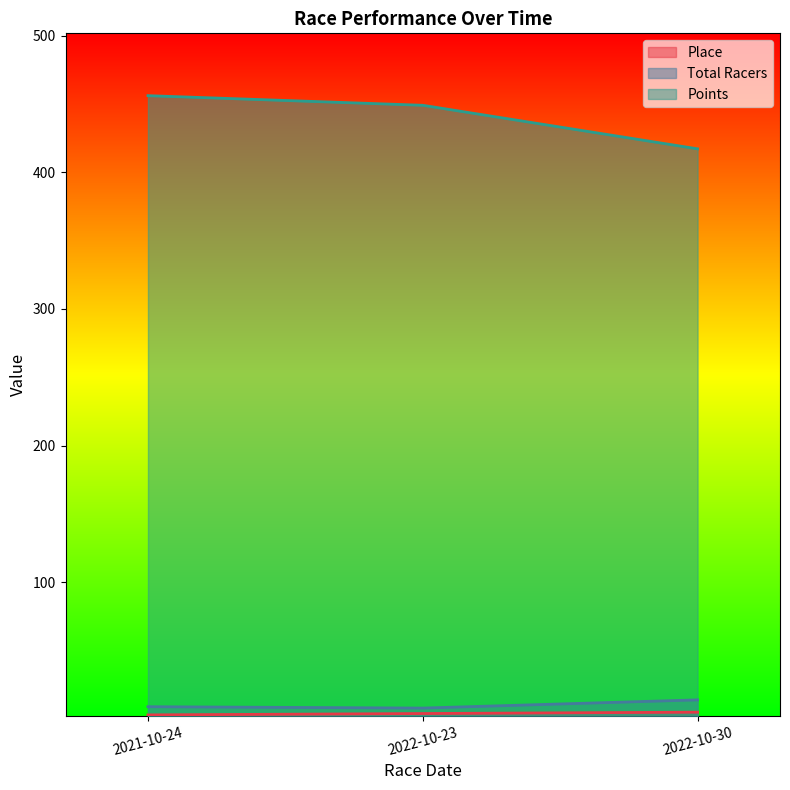

Which series has the widest spread of values?

Points